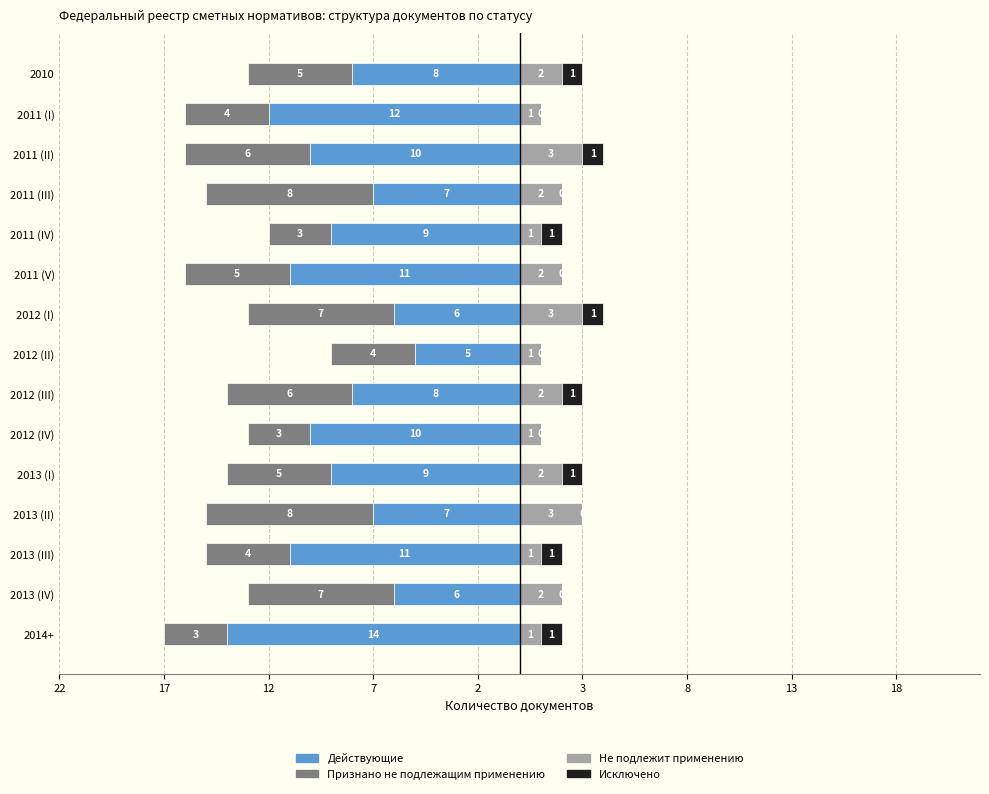

Reading left to right, what are all the values shown in this chart?

Действующие: -8	-12	-10	-7	-9	-11	-6	-5	-8	-10	-9	-7	-11	-6	-14
Признано не подлежащим применению: -5	-4	-6	-8	-3	-5	-7	-4	-6	-3	-5	-8	-4	-7	-3
Не подлежит применению: 2	1	3	2	1	2	3	1	2	1	2	3	1	2	1
Исключено: 1	0	1	0	1	0	1	0	1	0	1	0	1	0	1